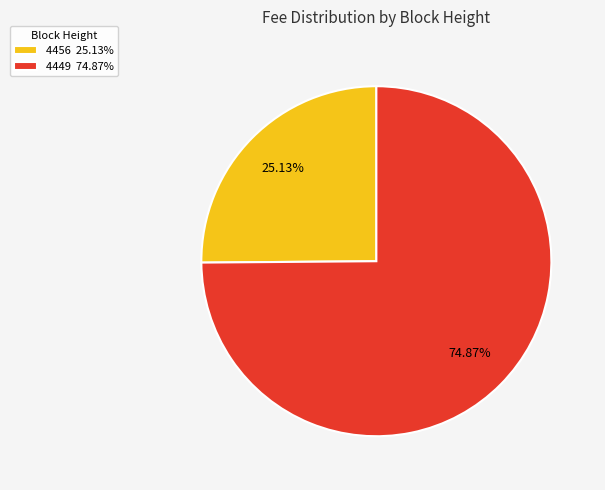

How many segments does this pie chart have?

2